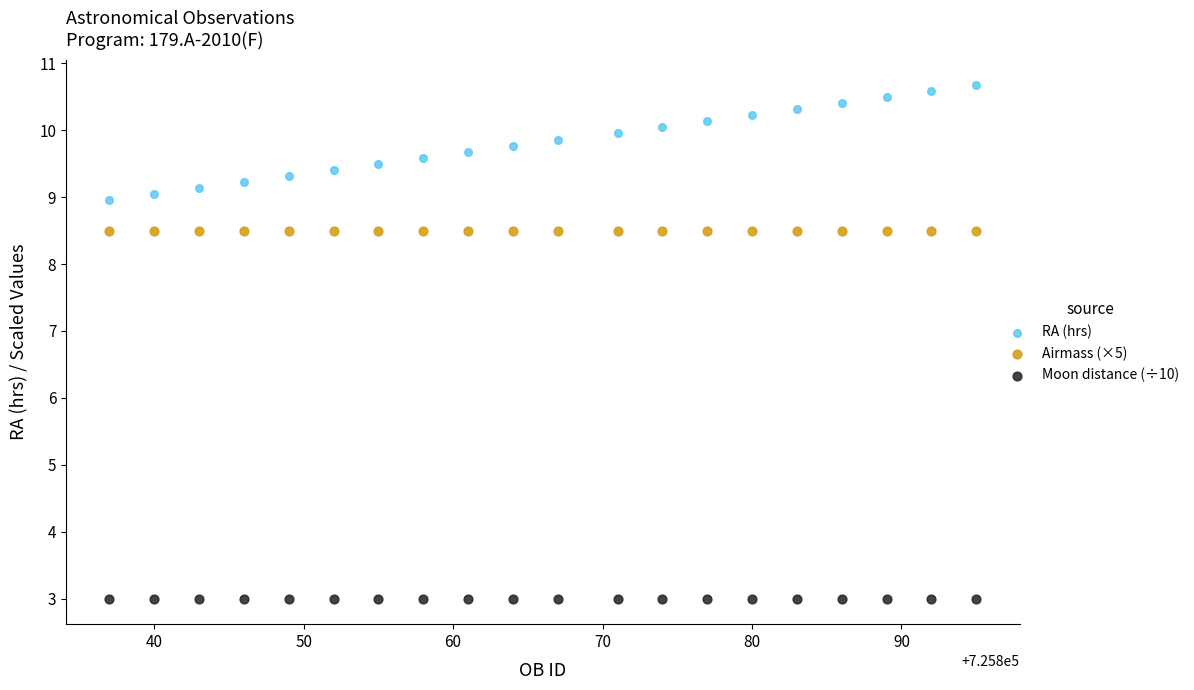

Which series contains the lowest Y value?

Moon distance (÷10)